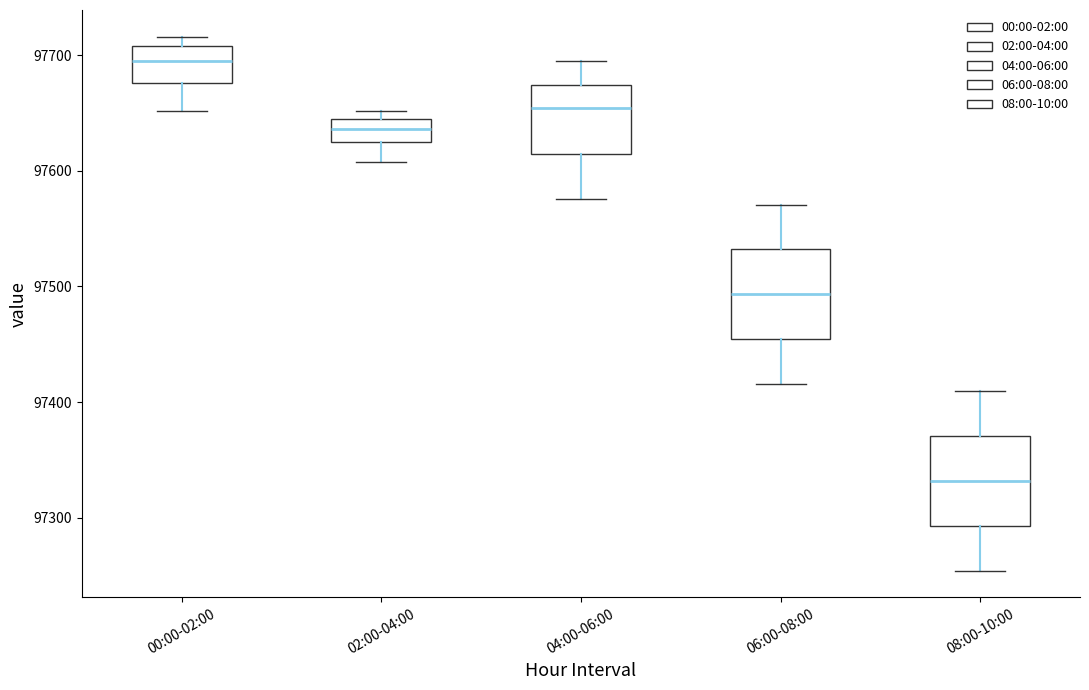

Where does the lower whisker of the box for 04:00-06:00 end on the y-axis? The values are not printed on the chart, so give them approximately, as read against the axis.

97580